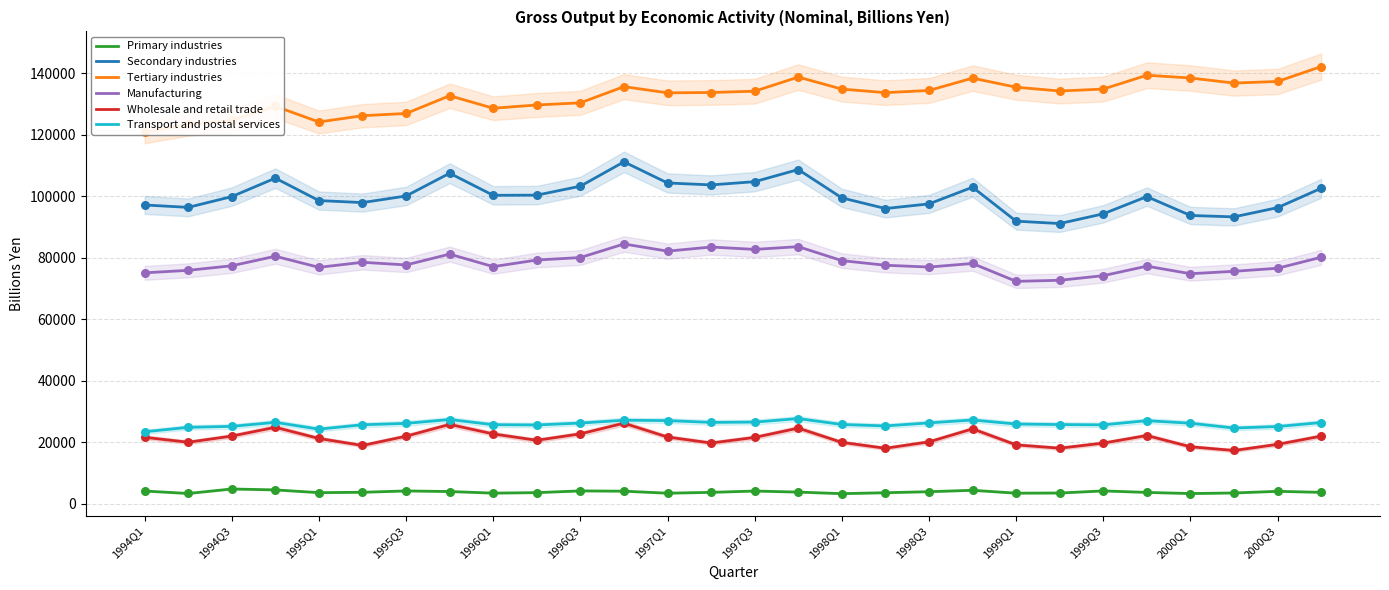

What are all the series names shown in the legend?

Primary industries, Secondary industries, Tertiary industries, Manufacturing, Wholesale and retail trade, Transport and postal services